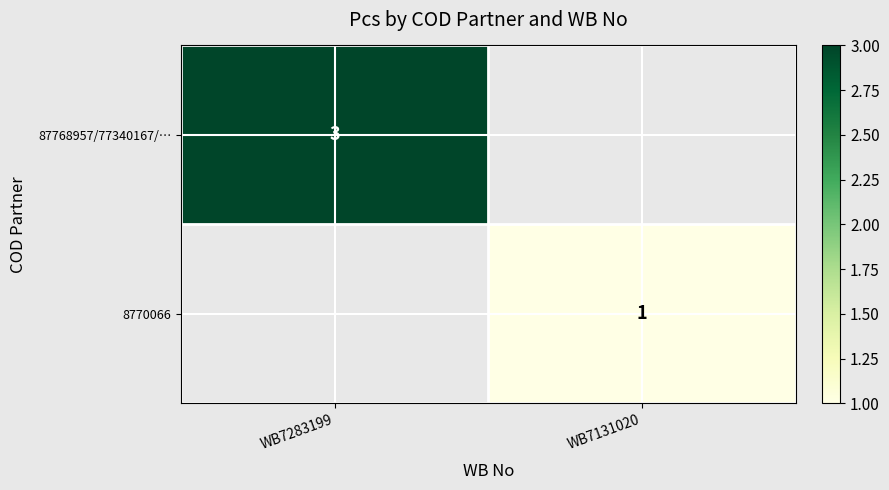

Is it true that 87768957/77340167/… equals 1 at WB7283199?

False